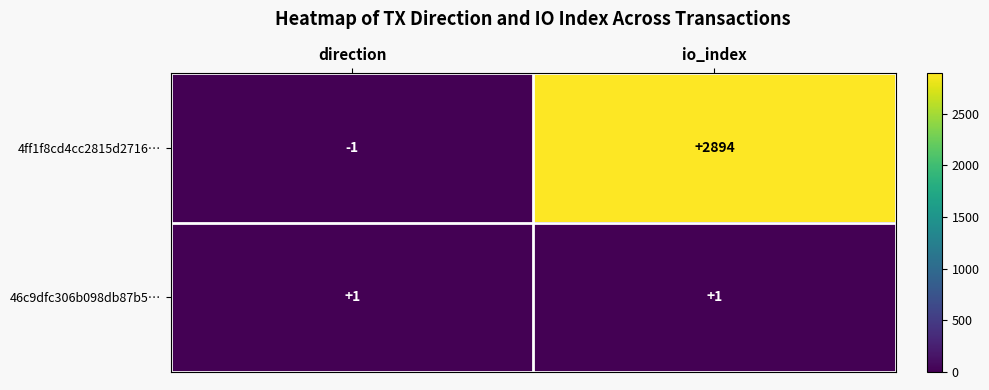

The value of 4ff1f8cd4cc2815d2716… at io_index is 1176. True or false?

False